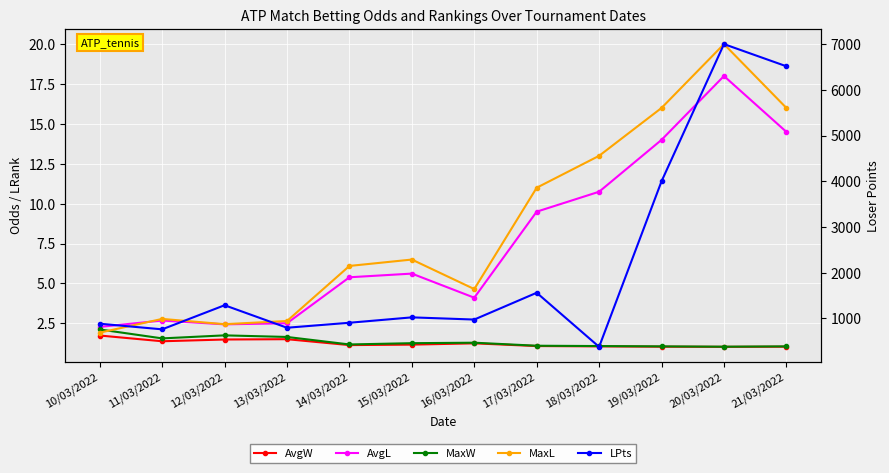

List the labels in order of LPts value, largest first.

20/03/2022, 21/03/2022, 19/03/2022, 17/03/2022, 12/03/2022, 15/03/2022, 16/03/2022, 14/03/2022, 10/03/2022, 13/03/2022, 11/03/2022, 18/03/2022